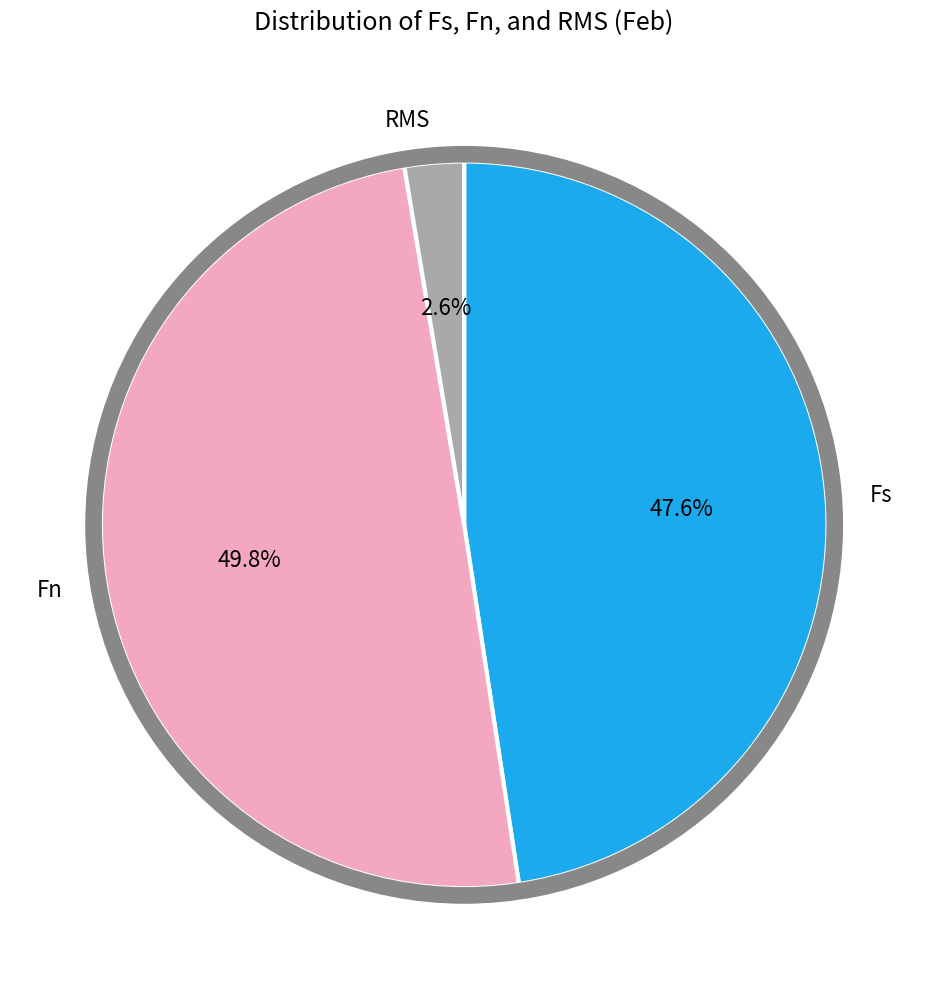

The Fs slice represents 48% of the pie. True or false?

True